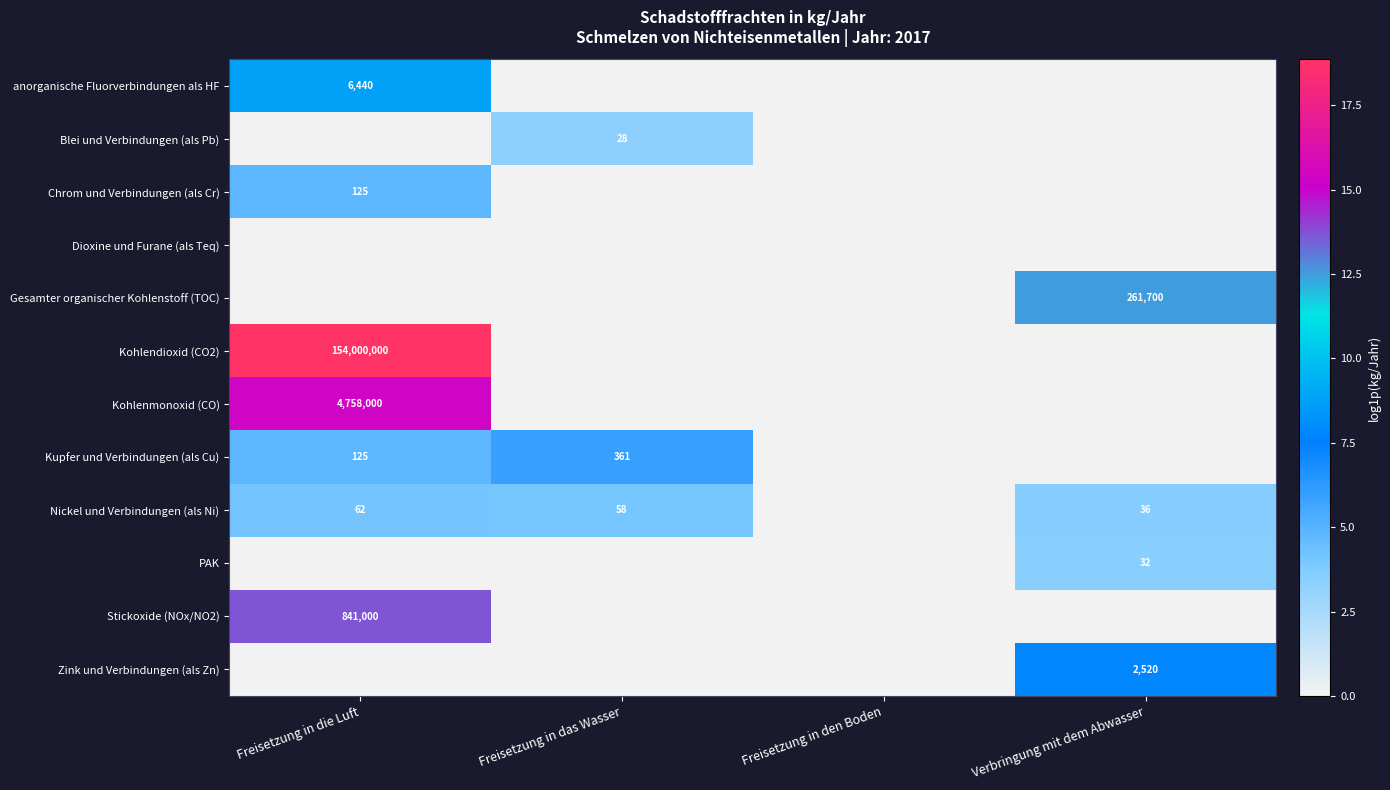

The value of Nickel und Verbindungen (als Ni) at Verbringung mit dem Abwasser is 55. True or false?

False